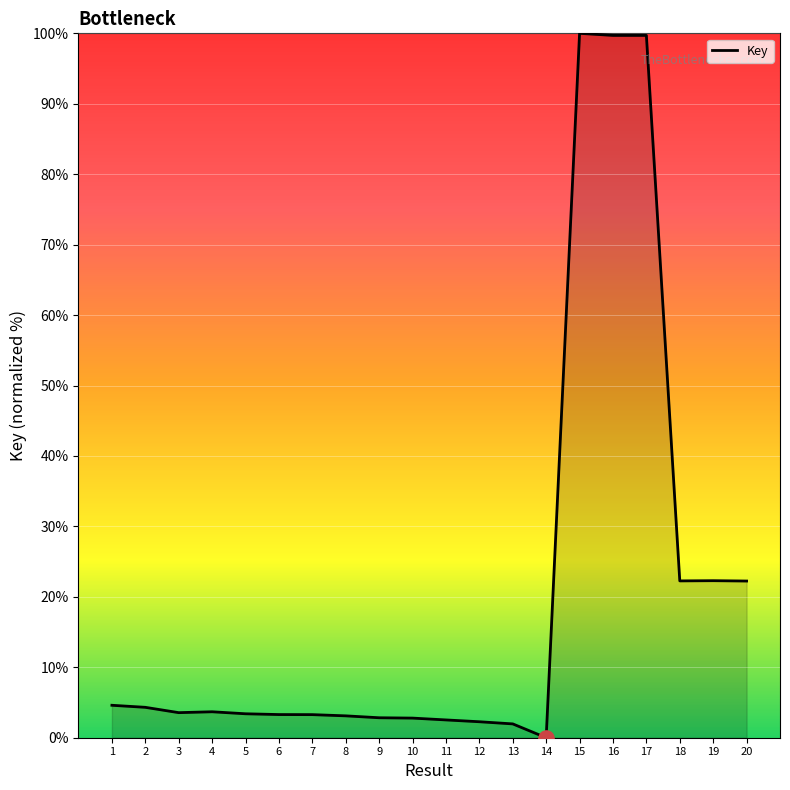

Approximately how many times larger is the value at 10 compared to 12?

1.2